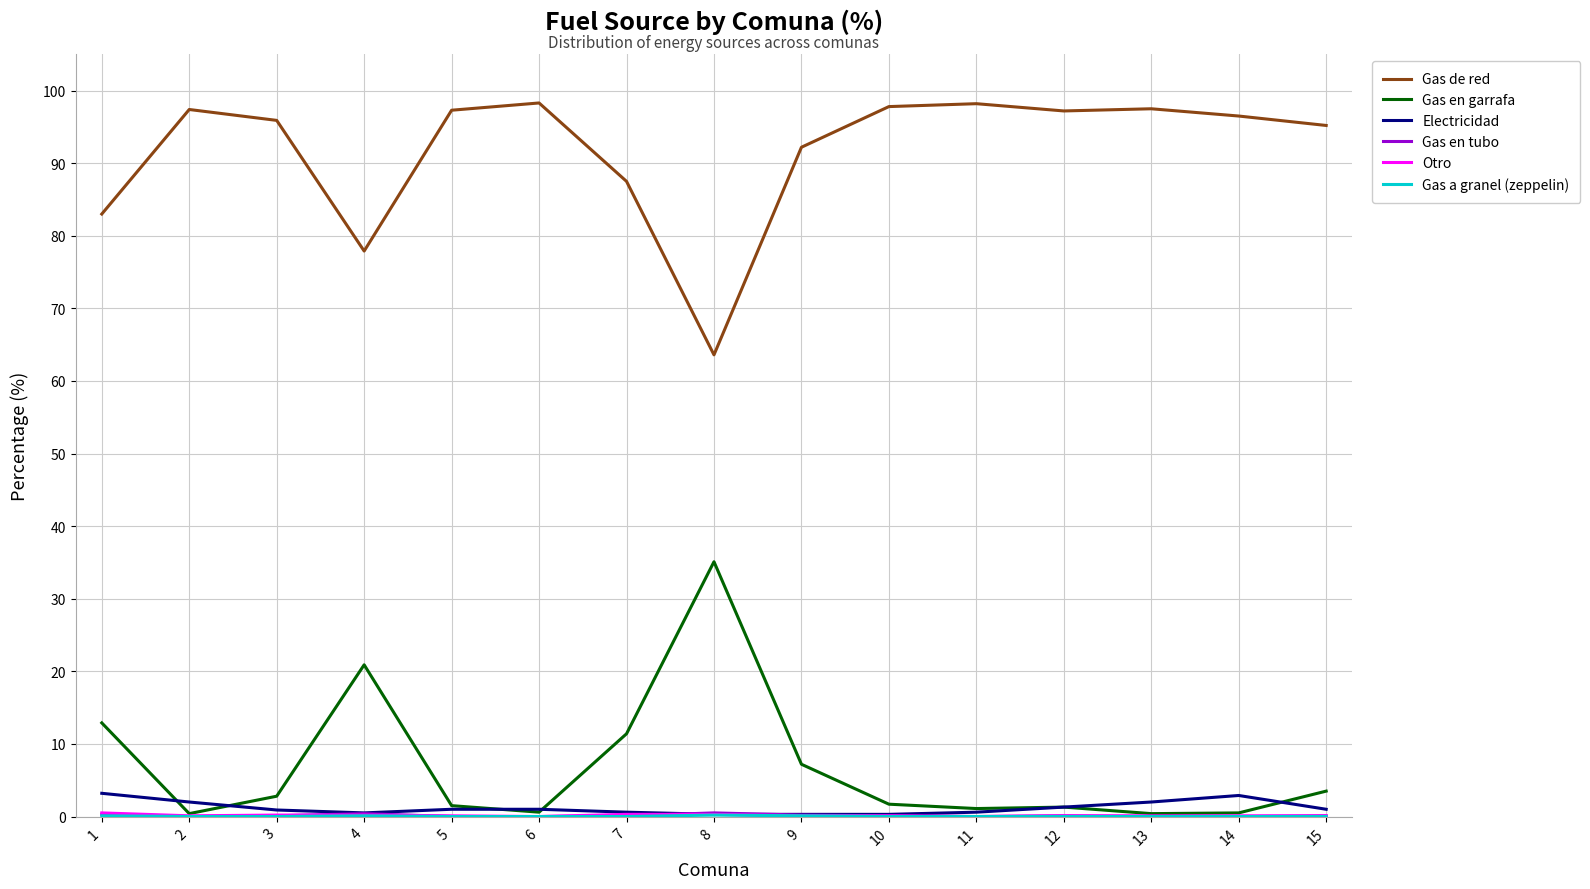

What is the highest value of the Gas de red series?

98.3